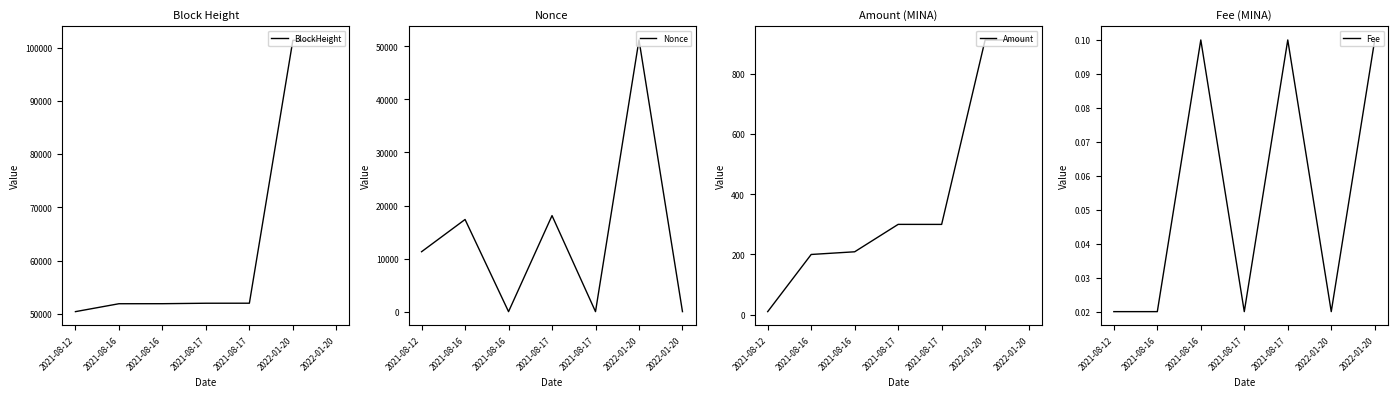

True or false: Fee and Amount intersect in this chart.

False